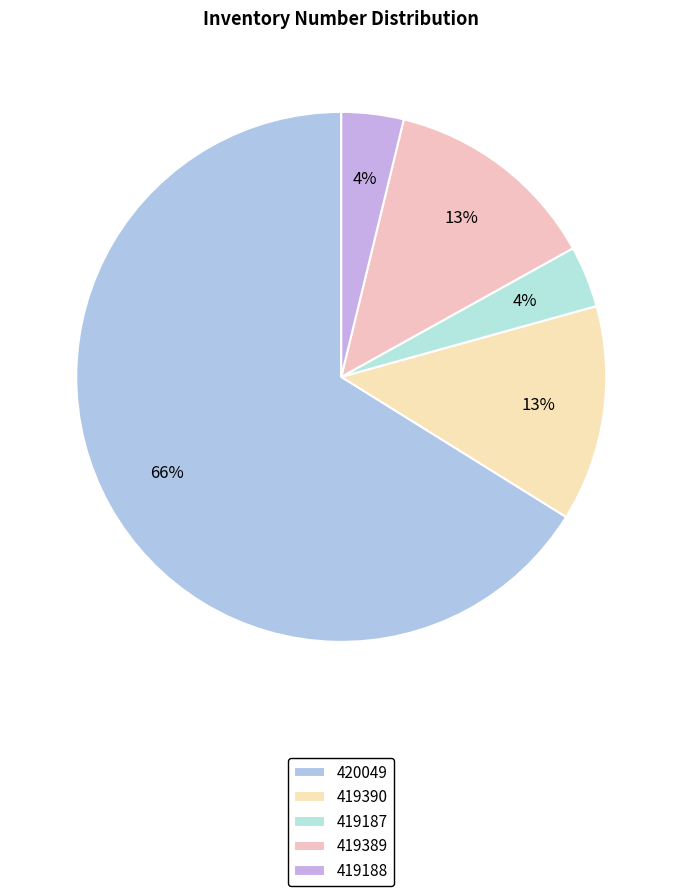

How many segments does this pie chart have?

5